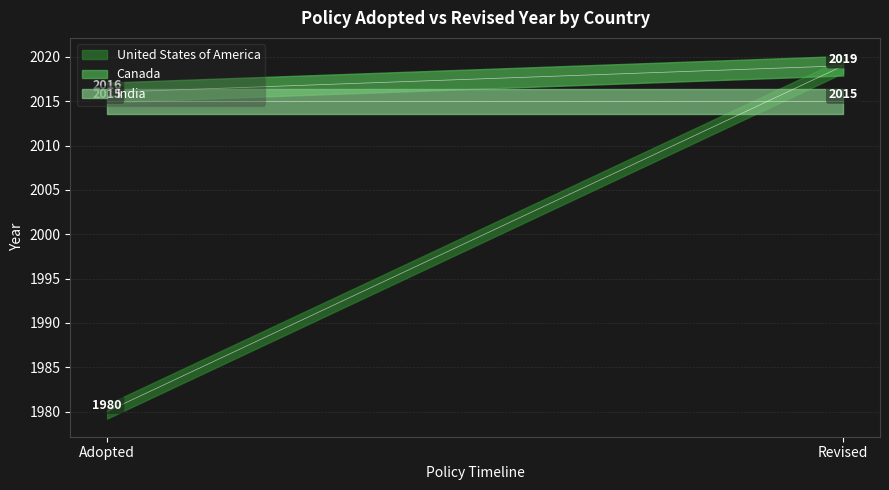

Read the Canada value at Adopted.

2016